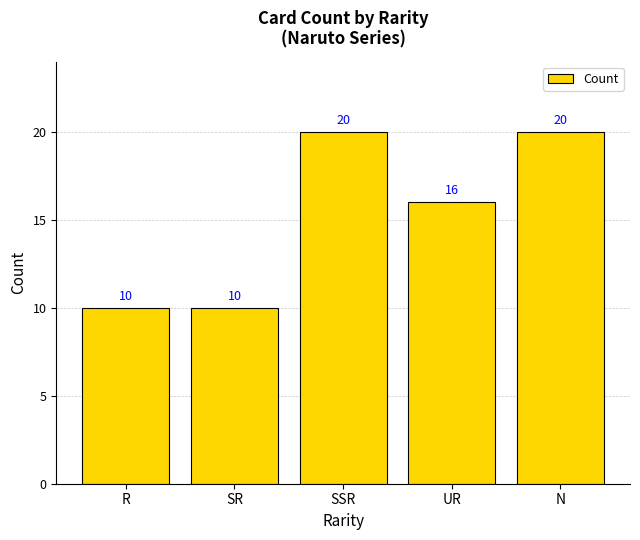

Between N and R, which is larger?

N